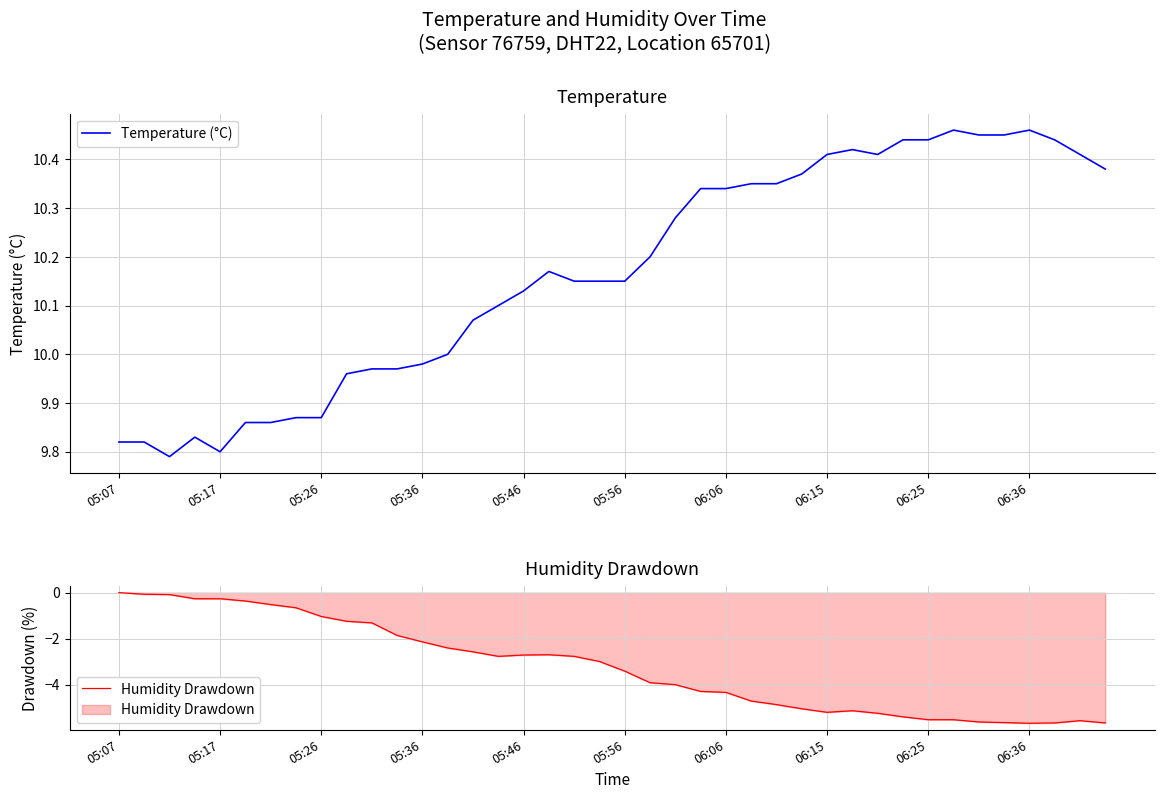

True or false: Humidity Drawdown has more than 0 interior local peaks.

True